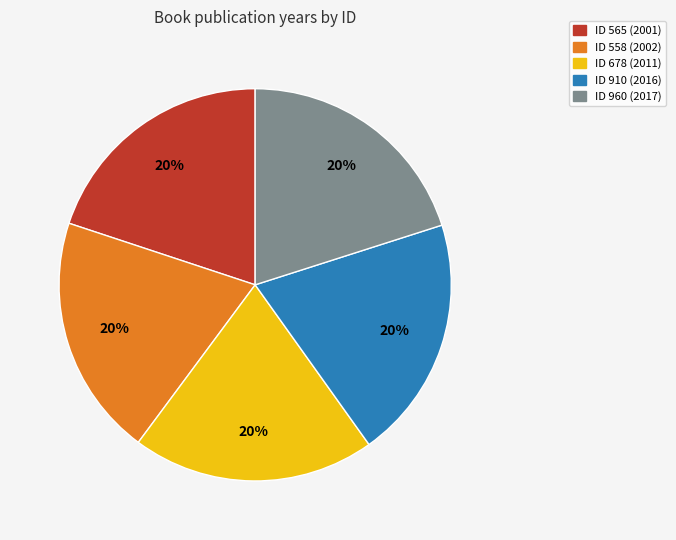

Is it true that ID 565 (2001) is 33% of the pie?

False